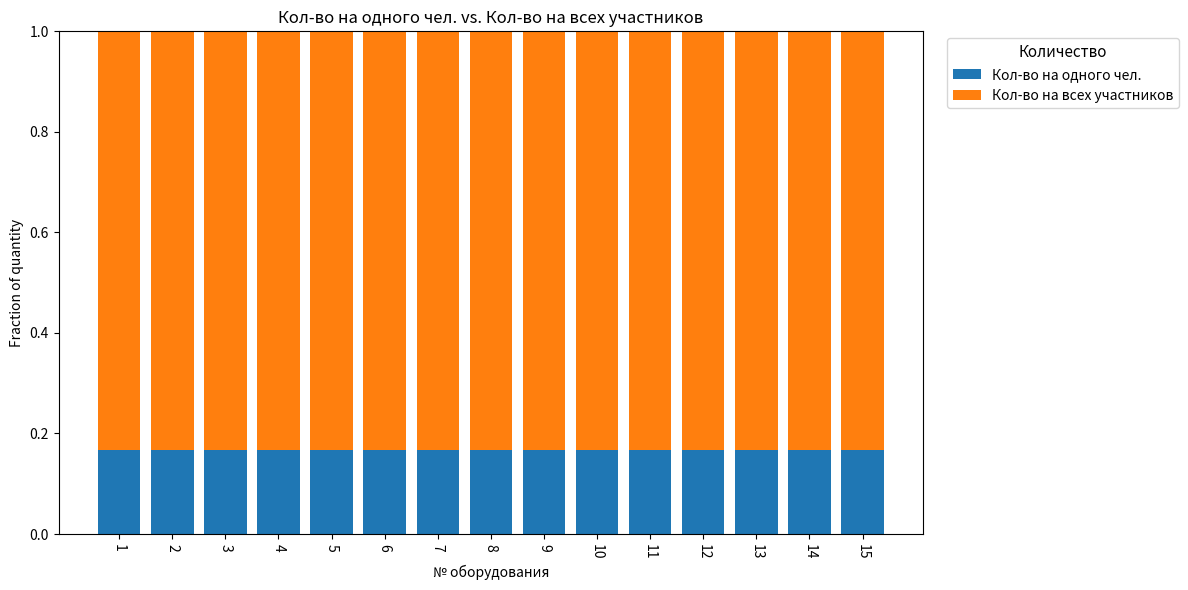

What is the total value across all series at 8?

1.0